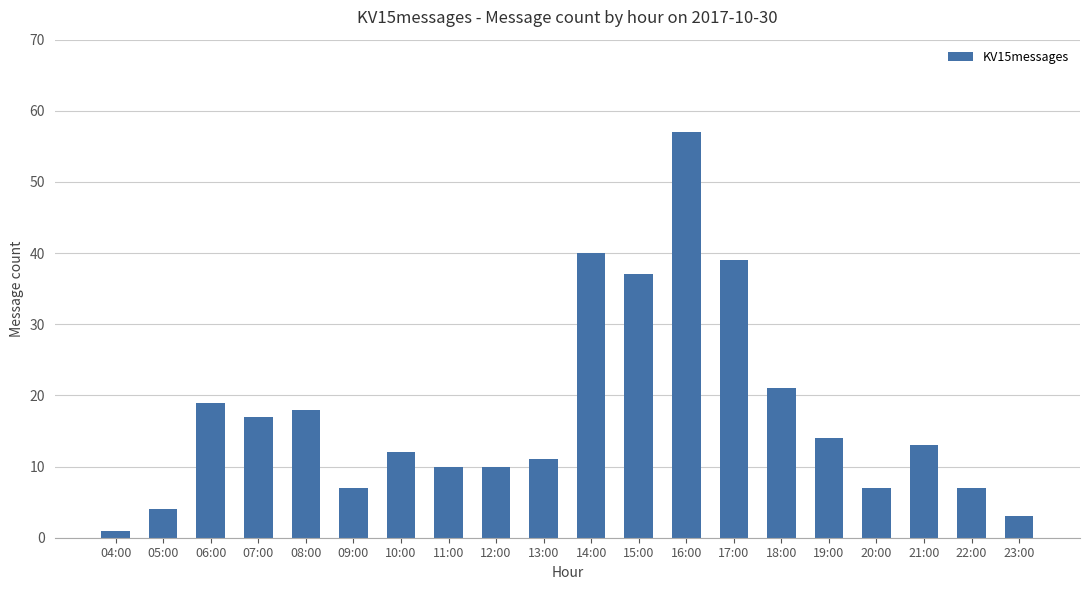

What is the ratio of the value at 04:00 to the value at 13:00?

0.1